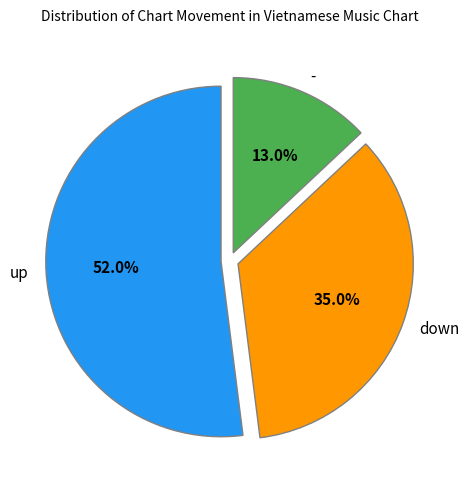

Which has a higher value, - or down?

down